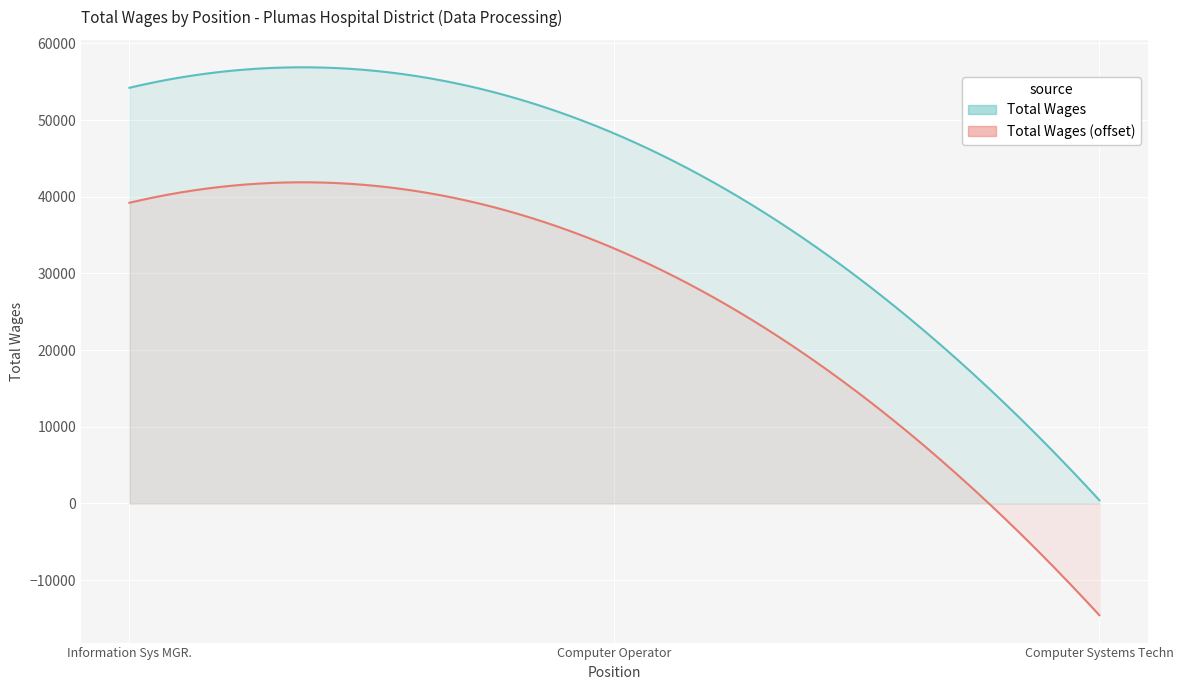

At which label is the value closest to 27322?

Computer Operator